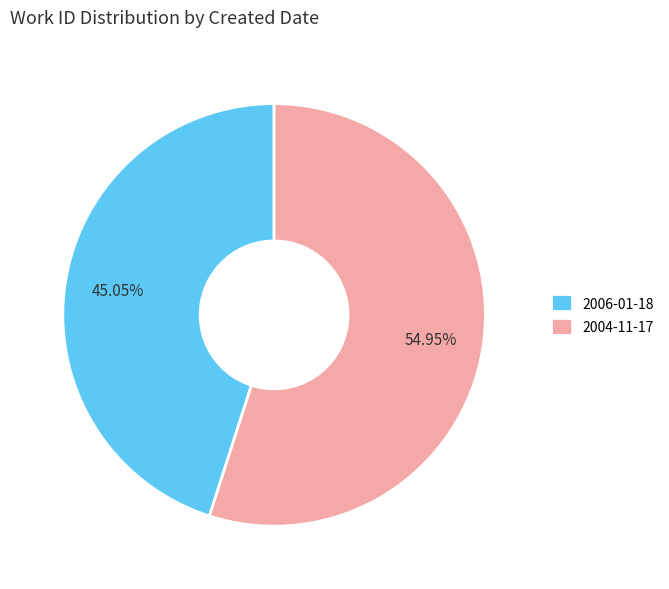

Between 2004-11-17 and 2006-01-18, which is larger?

2004-11-17